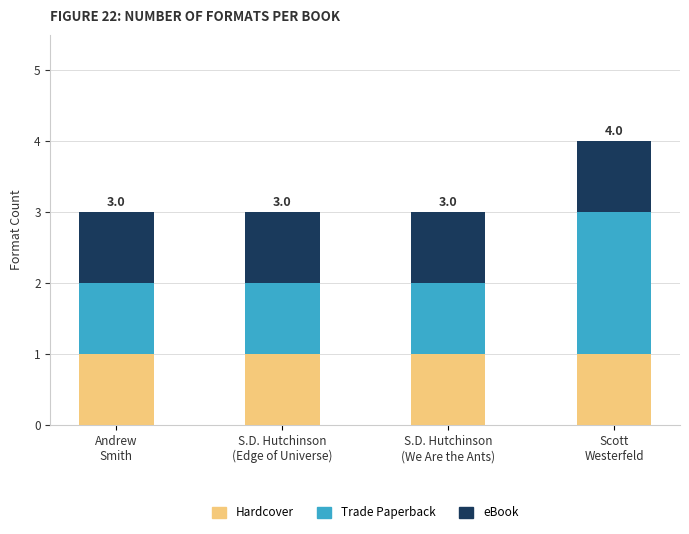

What is the sum of all Hardcover values?

4